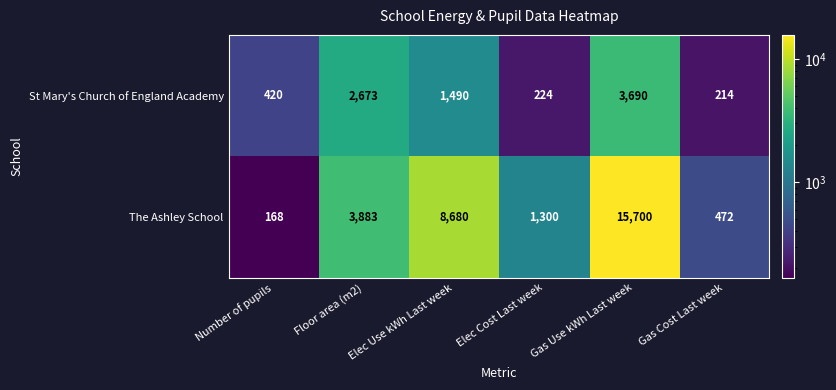

The The Ashley School series shows 3883 at Floor area (m2). True or false?

True